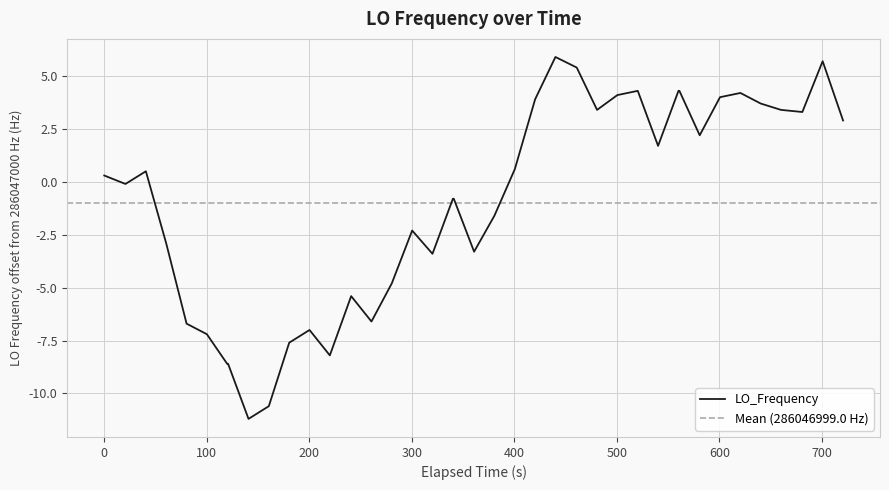

What is the average value?

-1.0